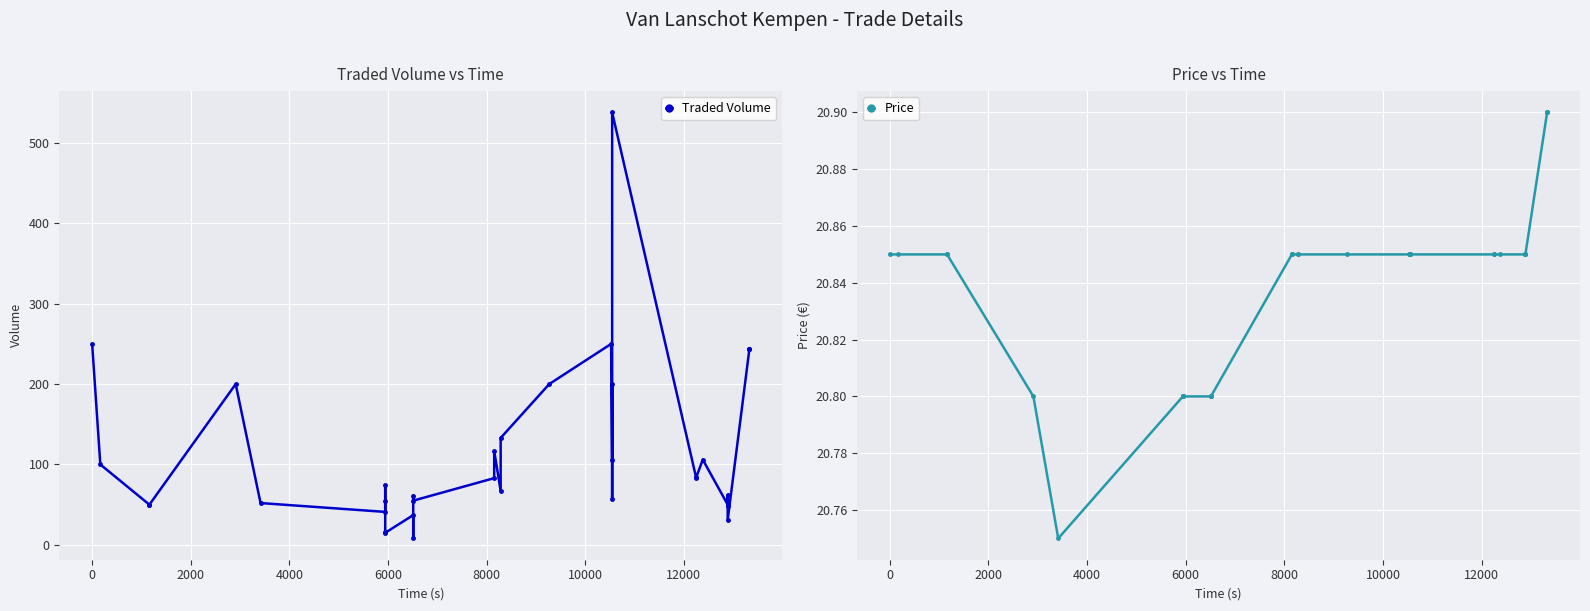

How many times do Traded Volume and Price cross each other?

4